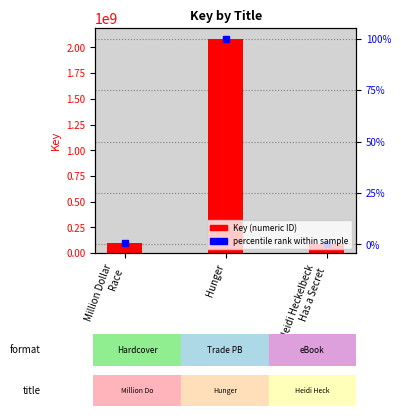

List the labels in order of value, smallest first.

Heidi Heckelbeck
Has a Secret, Million Dollar
Race, Hunger